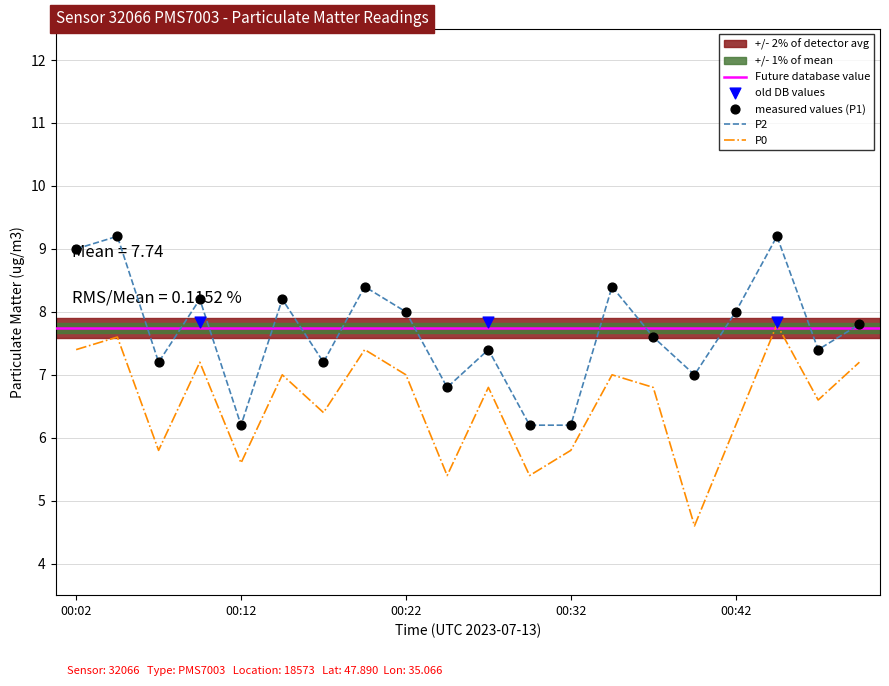

Which series has the widest spread of Y values?

P0